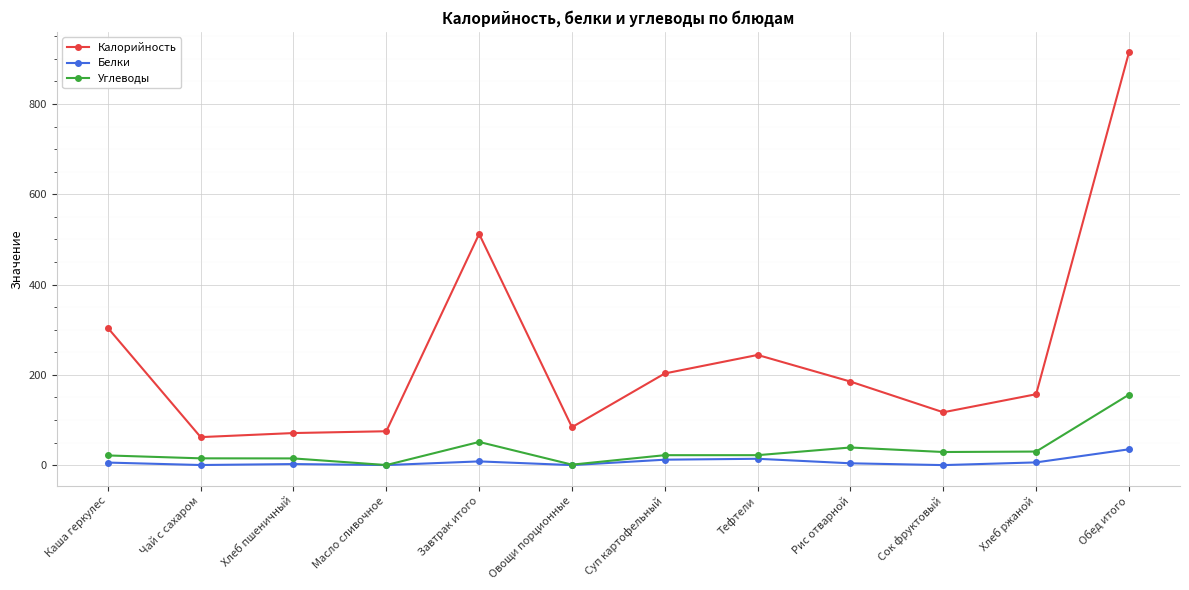

What position from the right is Обед итого?

1